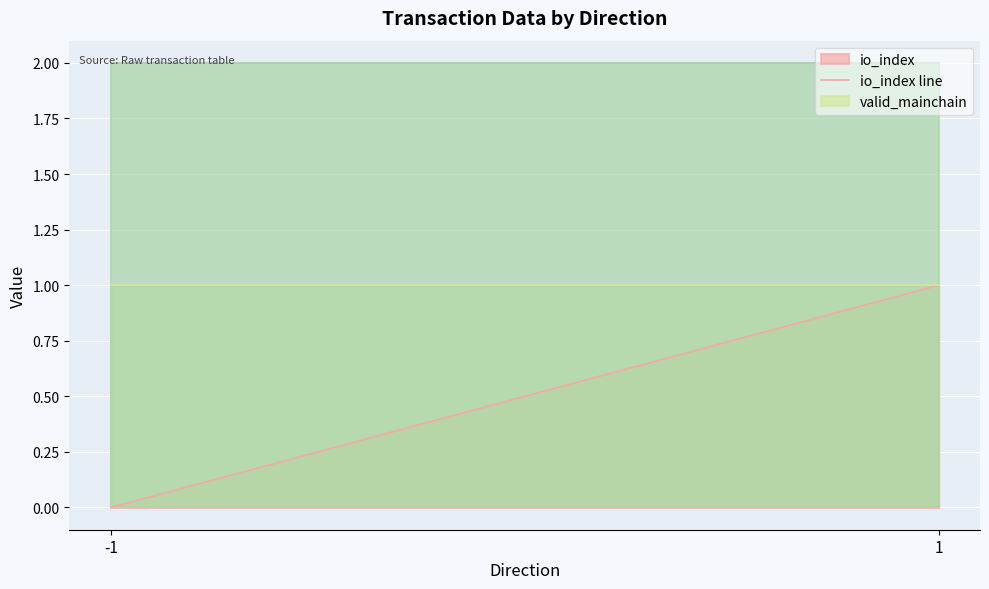

Reading left to right, transcribe all the data shown in this chart.

io_index line: -1=0.0	1=1.0
valid_mainchain line: -1=1.0	1=1.0
value line: -1=2.0	1=2.0